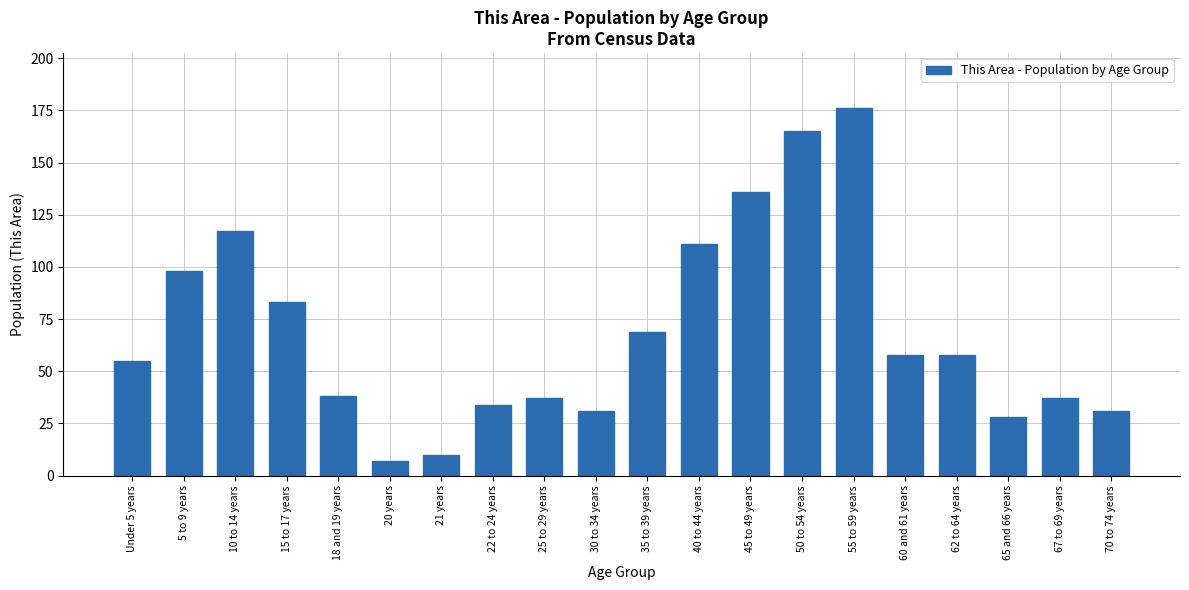

At which label does the data first exceed 58?

5 to 9 years